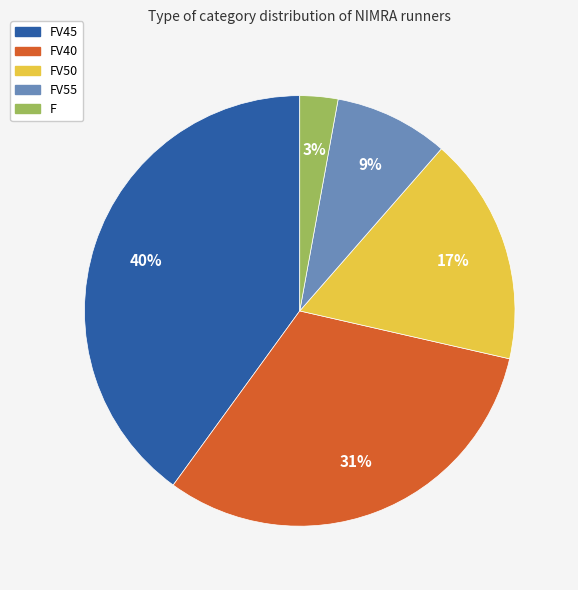

To the nearest percent, what is the difference between the largest and smallest slice percentages?

37%